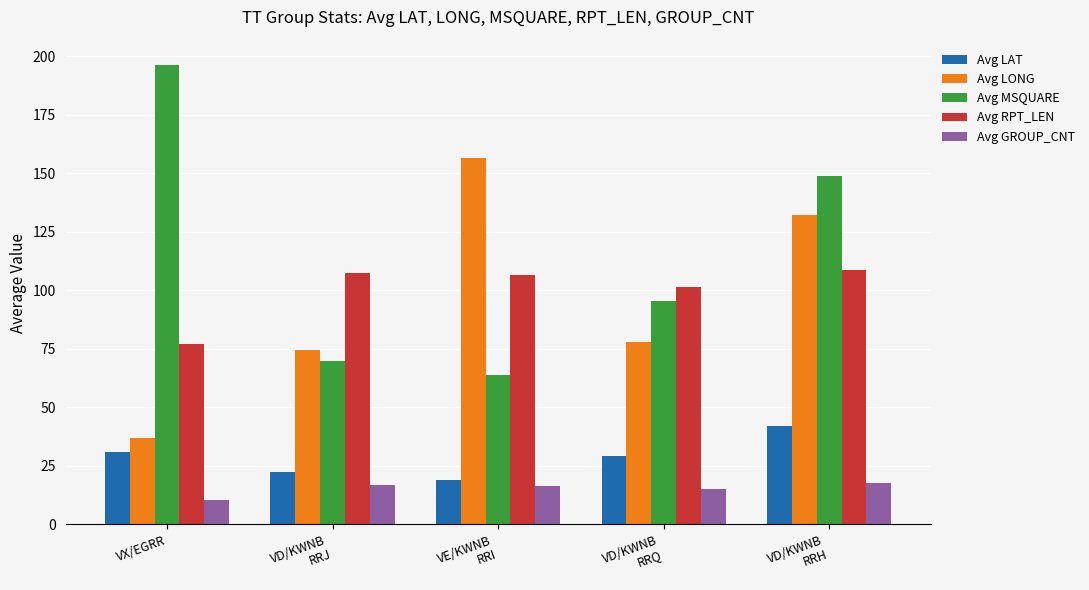

The Avg LONG series shows 89.8 at VE/KWNB
RRI. True or false?

False